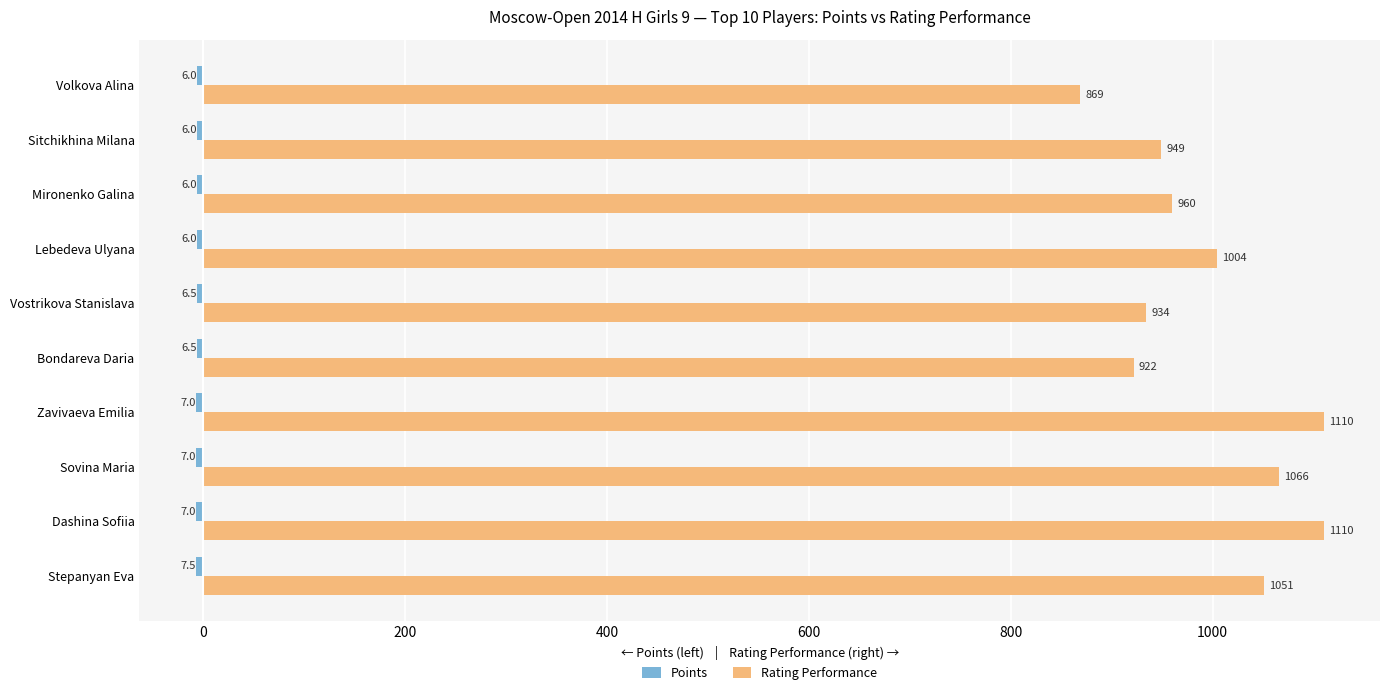

At which label is Rating Performance closest to 989?

Lebedeva Ulyana